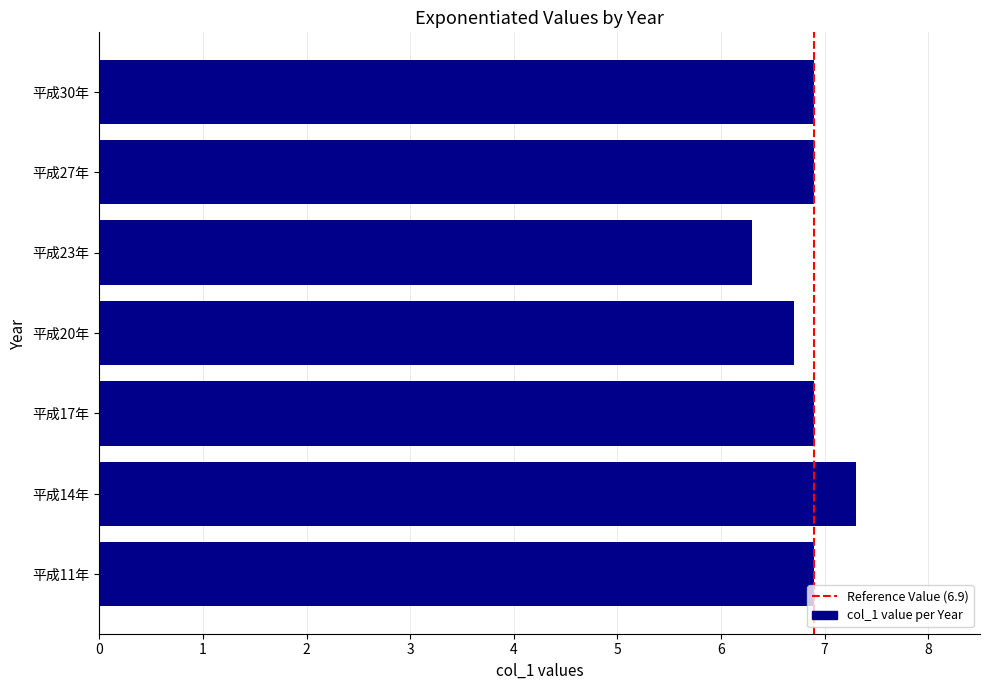

What is the maximum value shown in the chart?

7.3